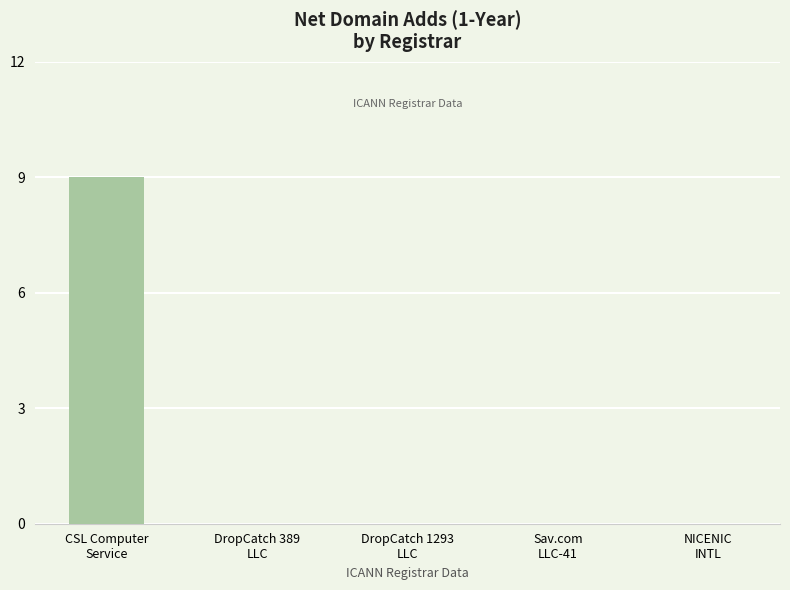

What is the maximum value shown in the chart?

9